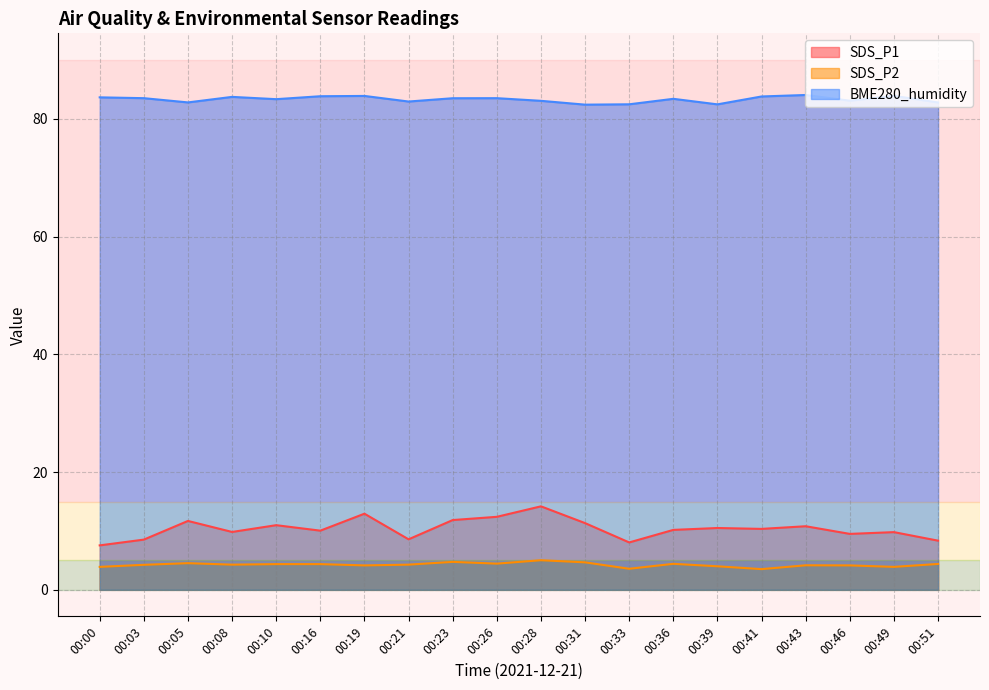

What is the approximate value of BME280_humidity at 00:23?

83.5